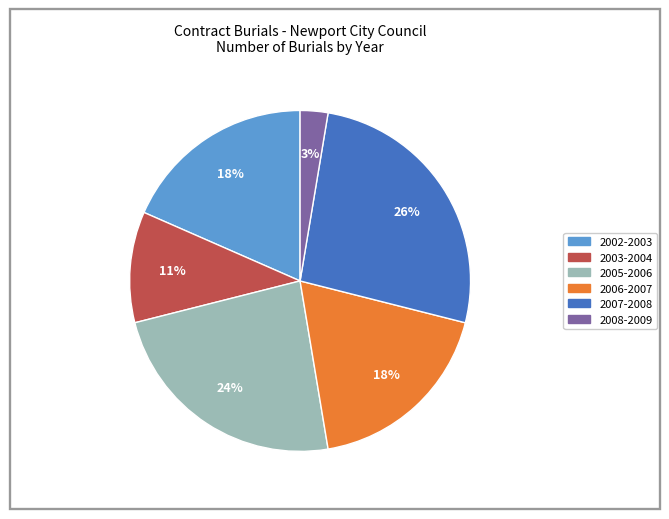

Count the number of slices in the pie.

6